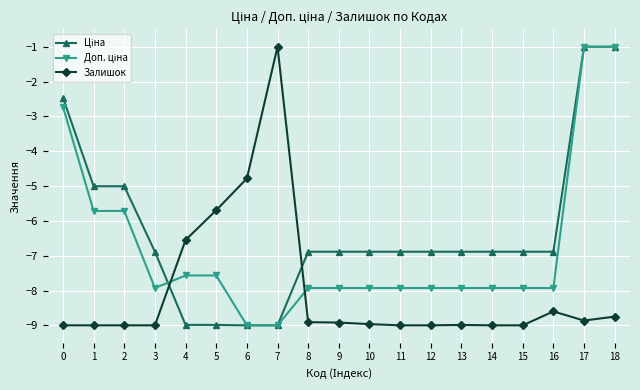

The Залишок series shows -16.0 at 10. True or false?

False